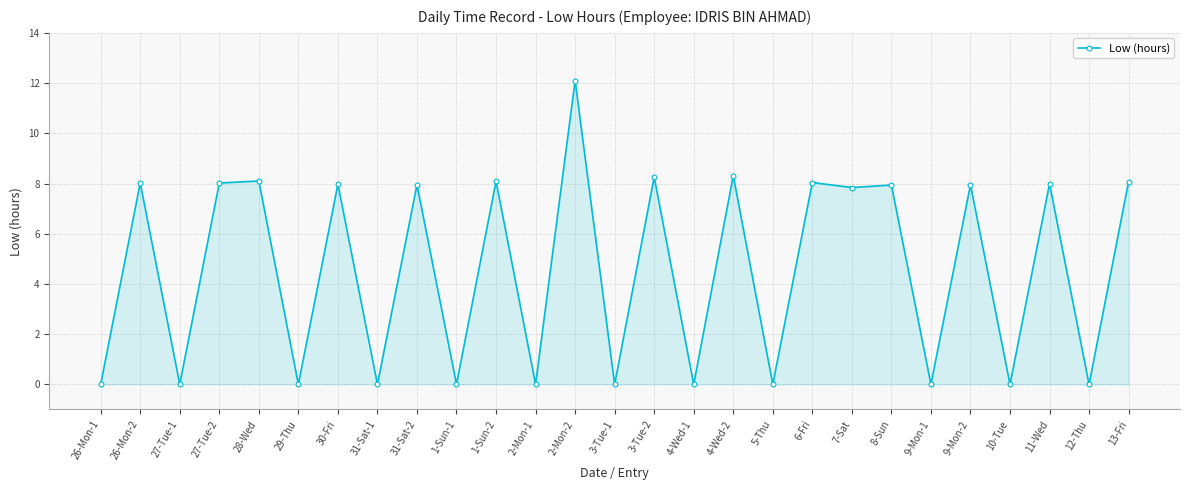

What is the maximum value shown in the chart?

12.1